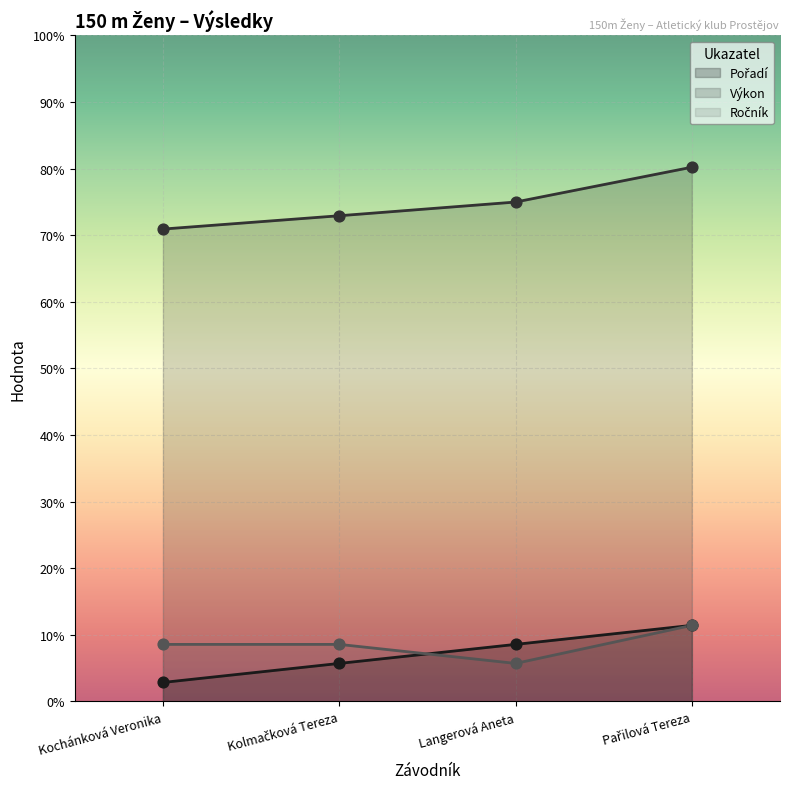

At which category is the sum across all series the highest?

Pařilová Tereza